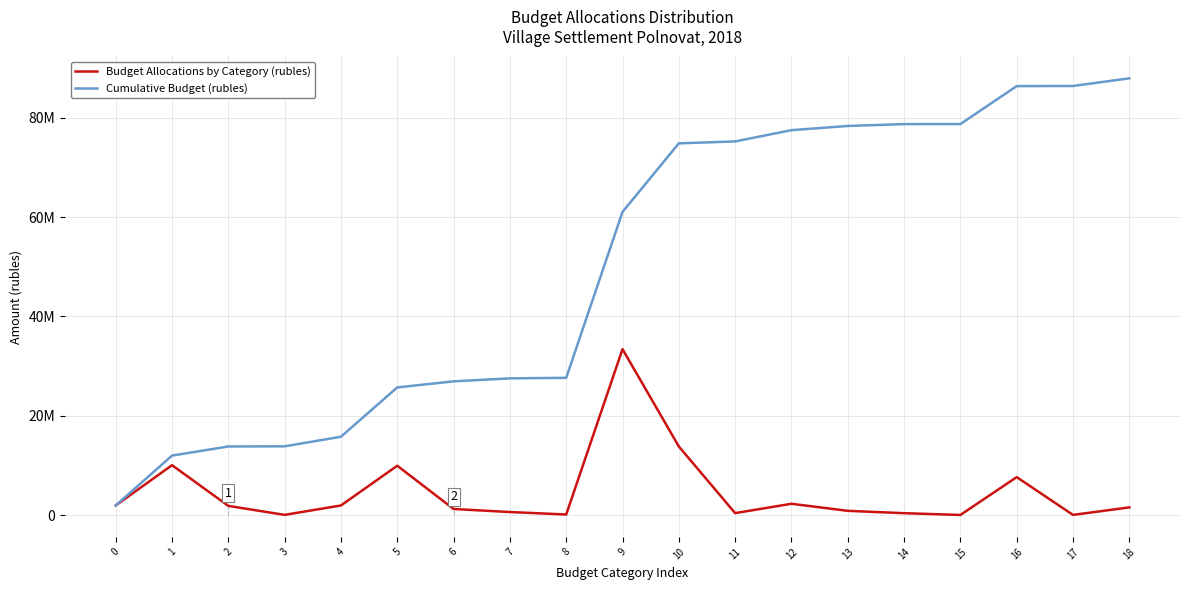

What is the sum of all Budget Allocations by Category (rubles) values?

87924100